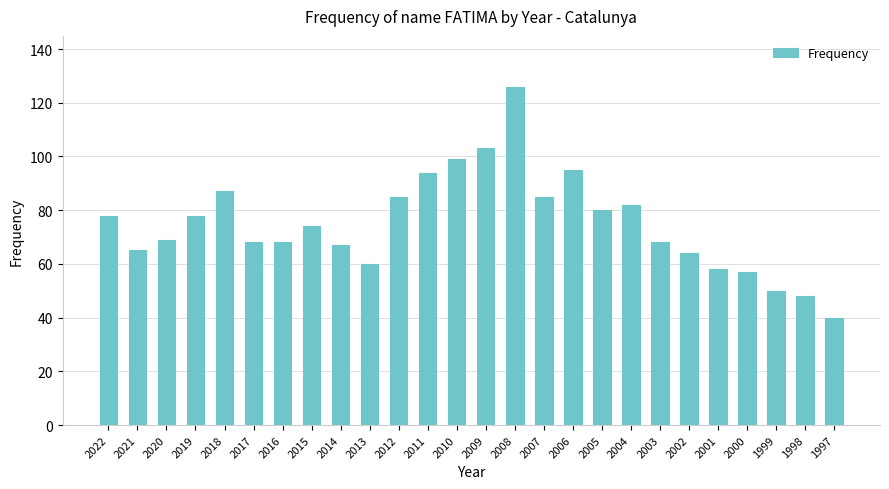

Reading left to right, what are all the values shown in this chart?

78	65	69	78	87	68	68	74	67	60	85	94	99	103	126	85	95	80	82	68	64	58	57	50	48	40